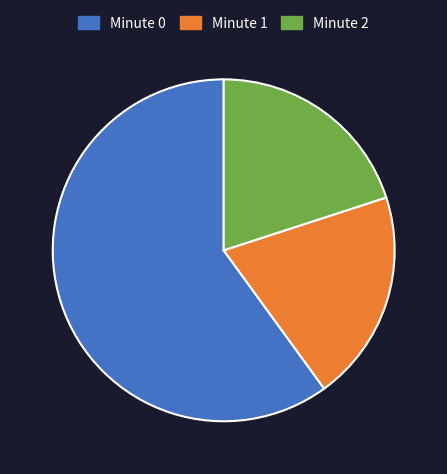

Which has a higher value, Minute 0 or Minute 2?

Minute 0